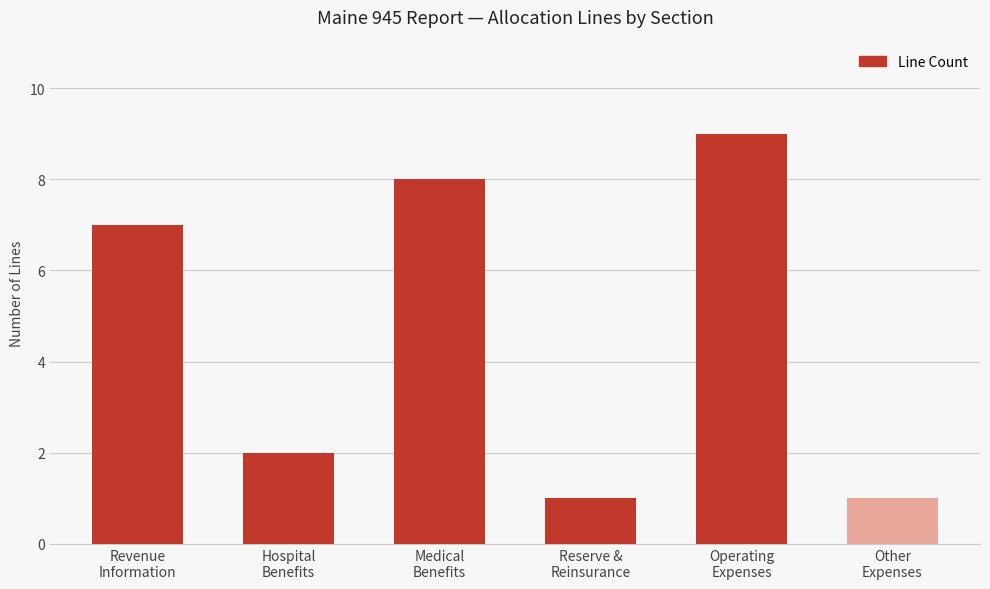

How many values are below 7?

3